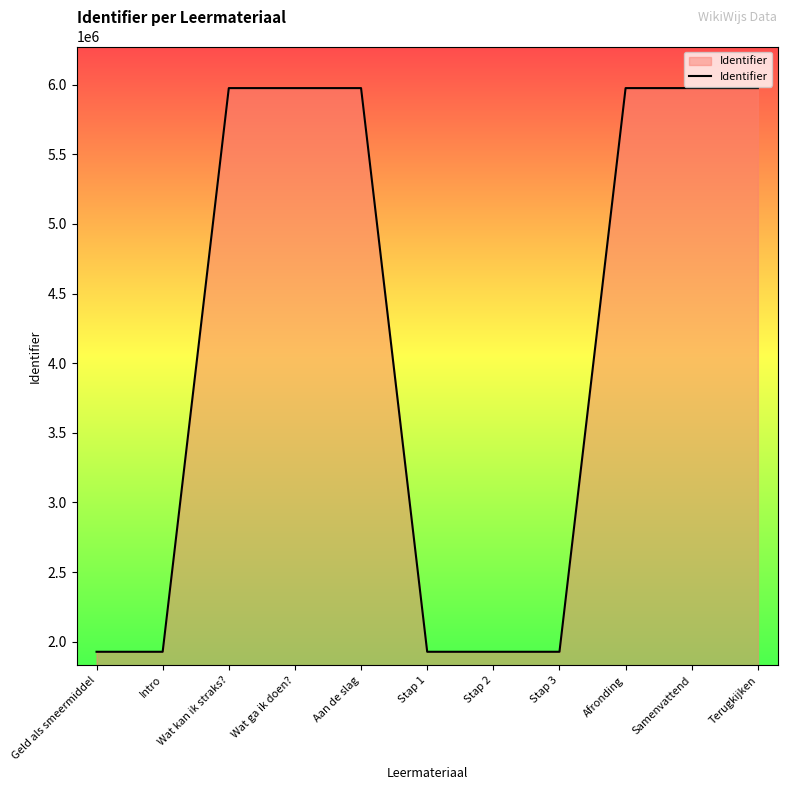

Between Afronding and Stap 1, which is larger?

Afronding